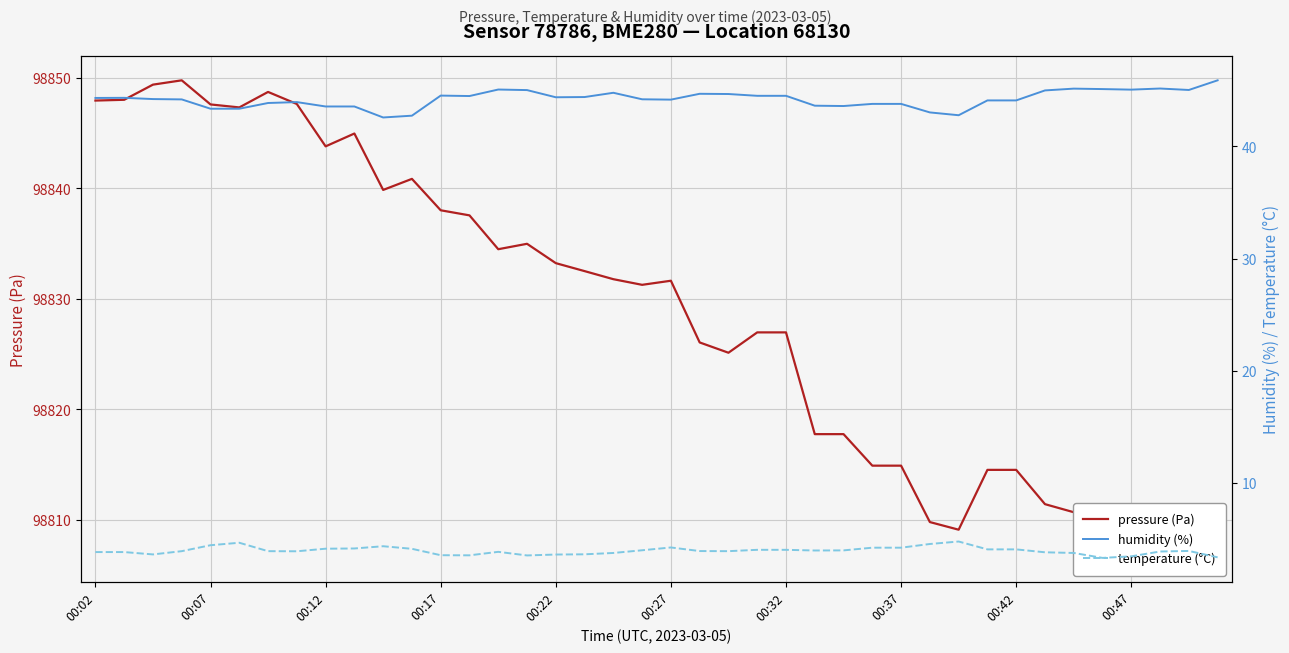

Which series changed the most between 14 and 37?

pressure (Pa)